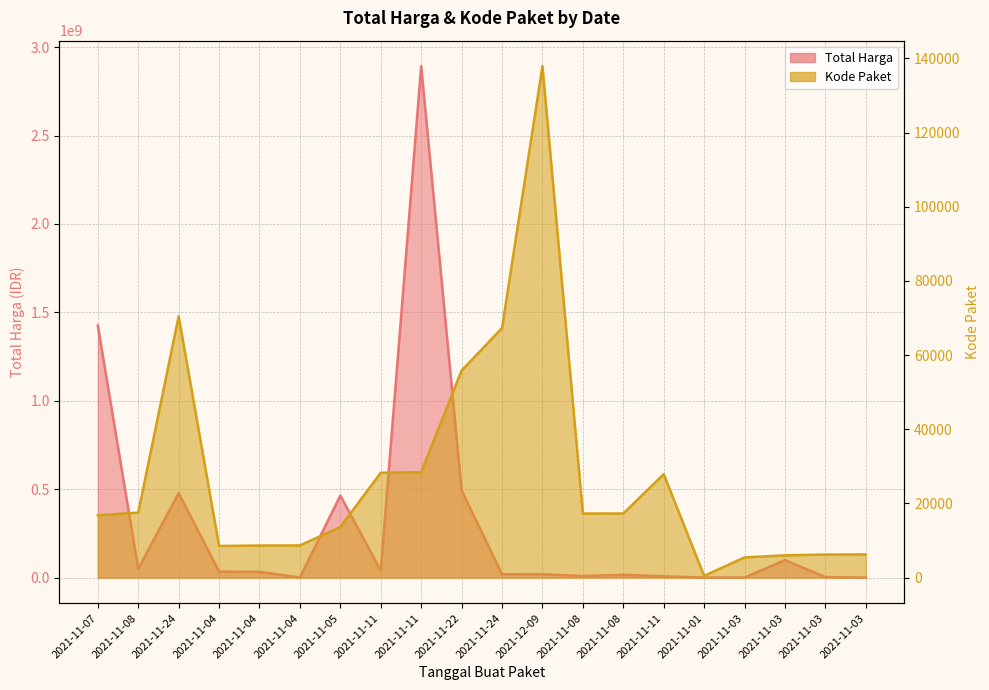

Rank the series by their maximum value, from highest to lowest.

Total Harga, Kode Paket